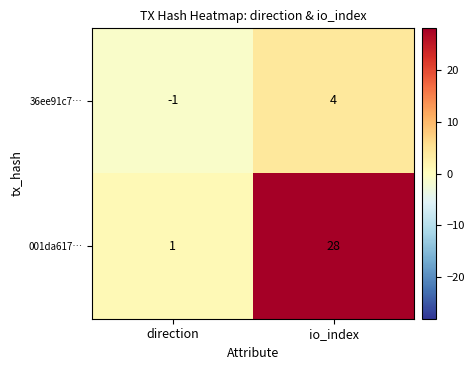

Which series has the largest total across all categories?

001da617…